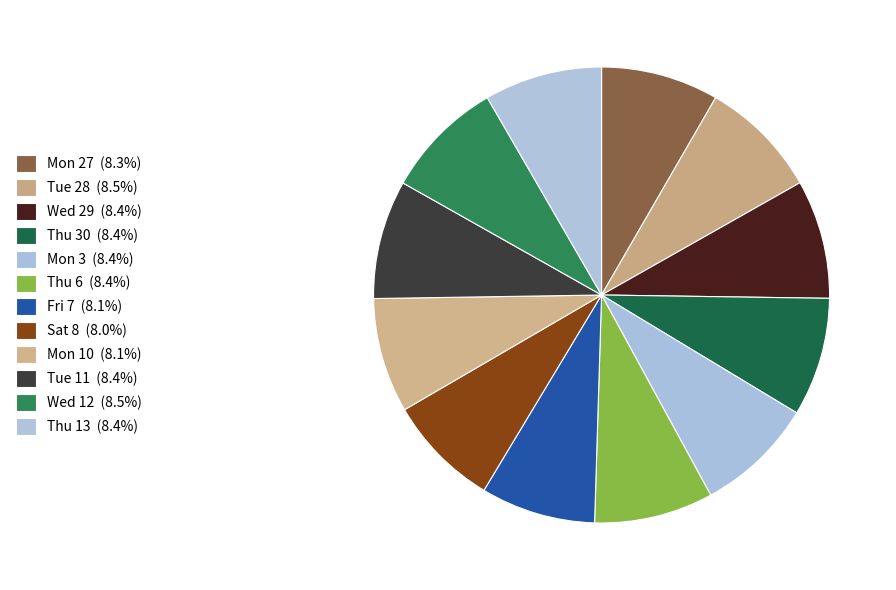

To the nearest percent, what is the average slice percentage?

8%